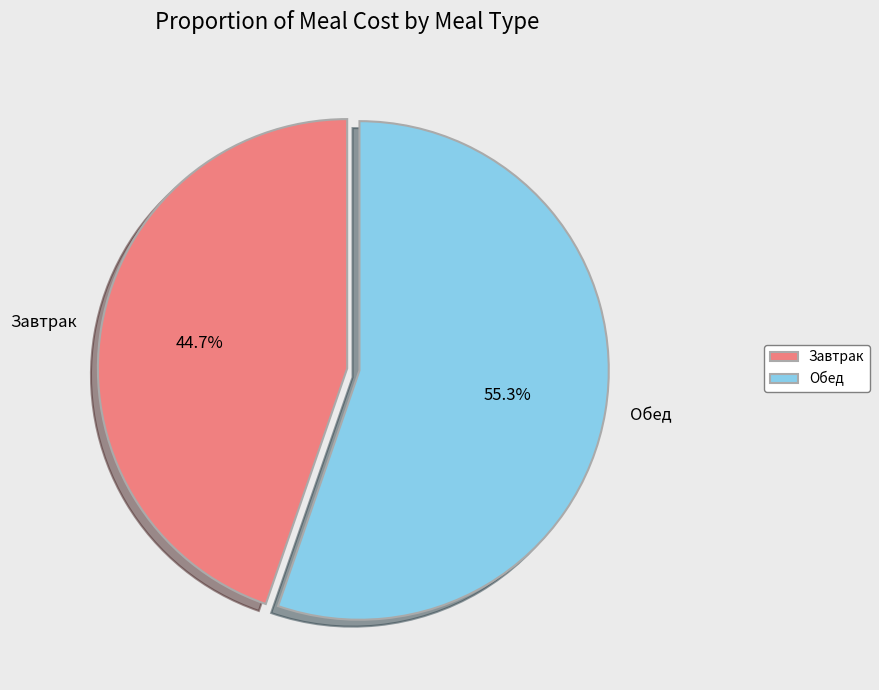

What is the majority slice?

Обед